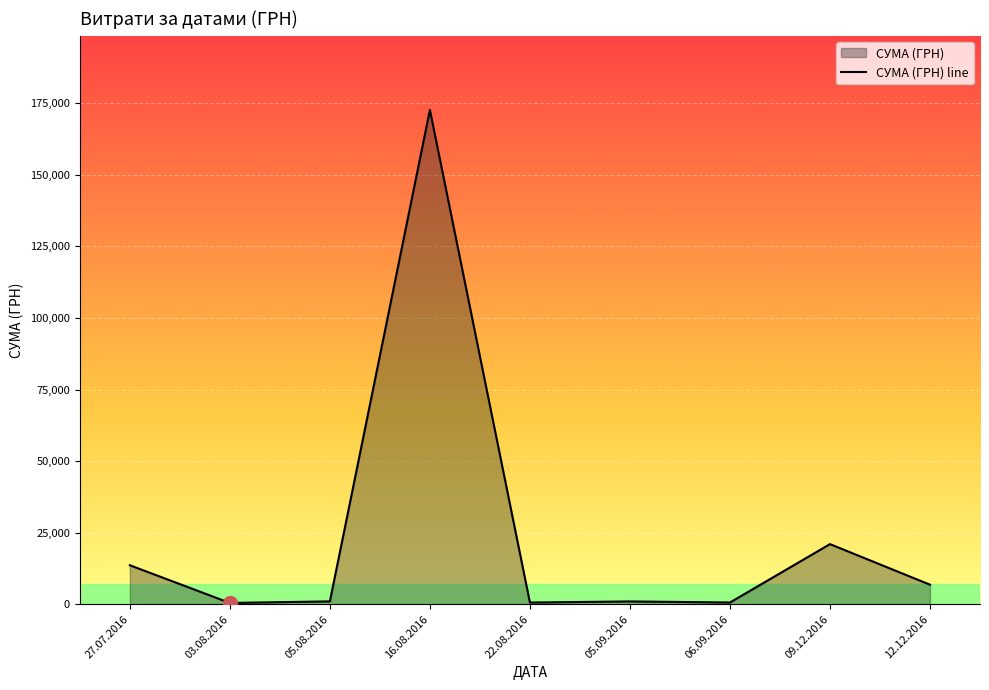

Count the number of values greater than 997.

5